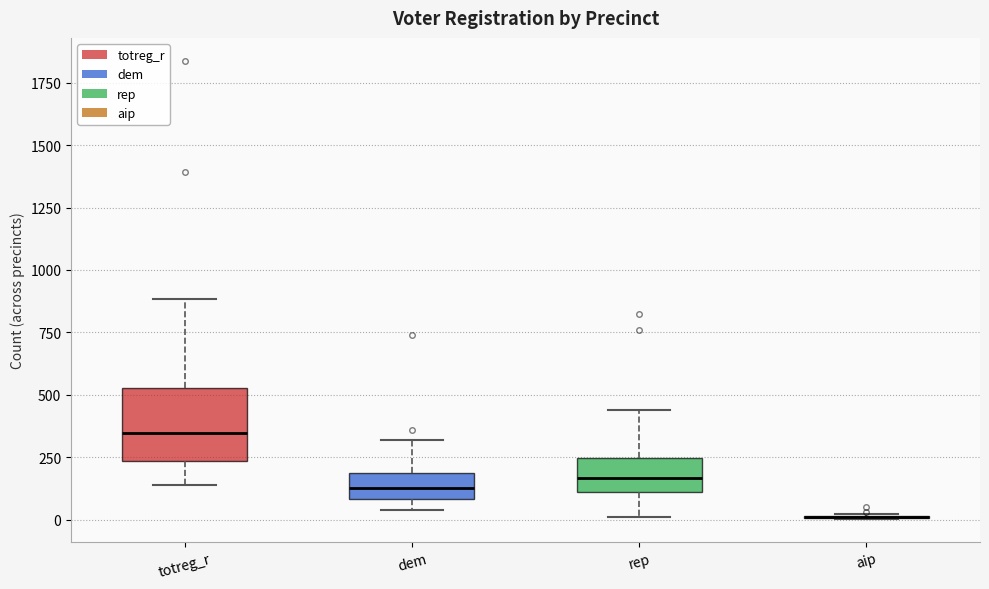

Reading left to right, read every box against the y-axis: the position of its median line, the range the box covers, and the ends of its whiskers. The values are not printed on the chart, so give them approximately, as read against the axis.

totreg_r: median 350, box 250 to 550, whiskers 150 to 900
dem: median 150, box 100 to 200, whiskers 50 to 300
rep: median 150, box 100 to 250, whiskers 0 to 450
aip: box collapsed to a line at 0, whiskers 0 to 0